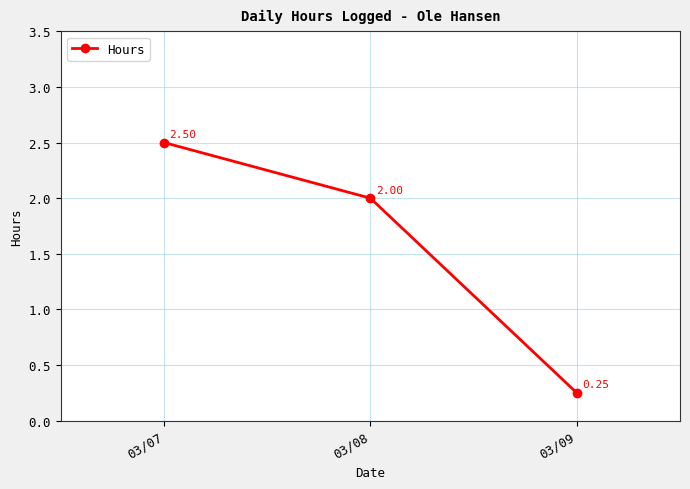

What is the difference between the values at 03/08 and 03/07?

0.5